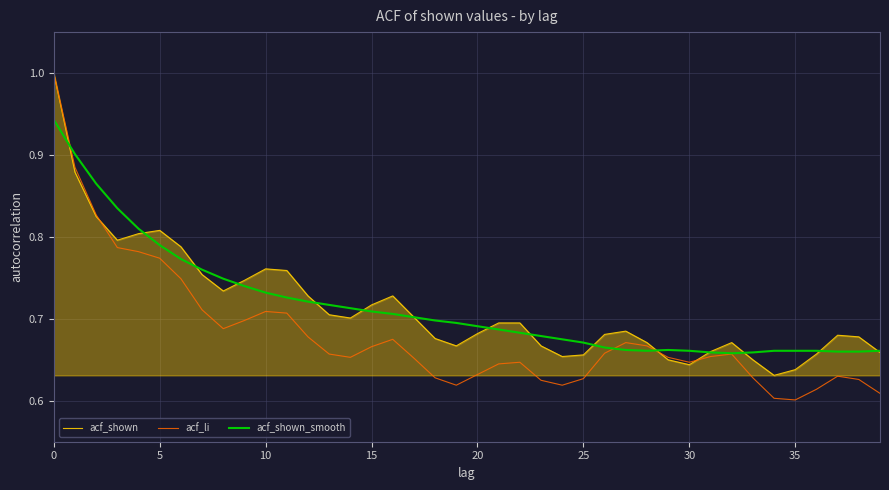

How many lines are shown in the chart?

3